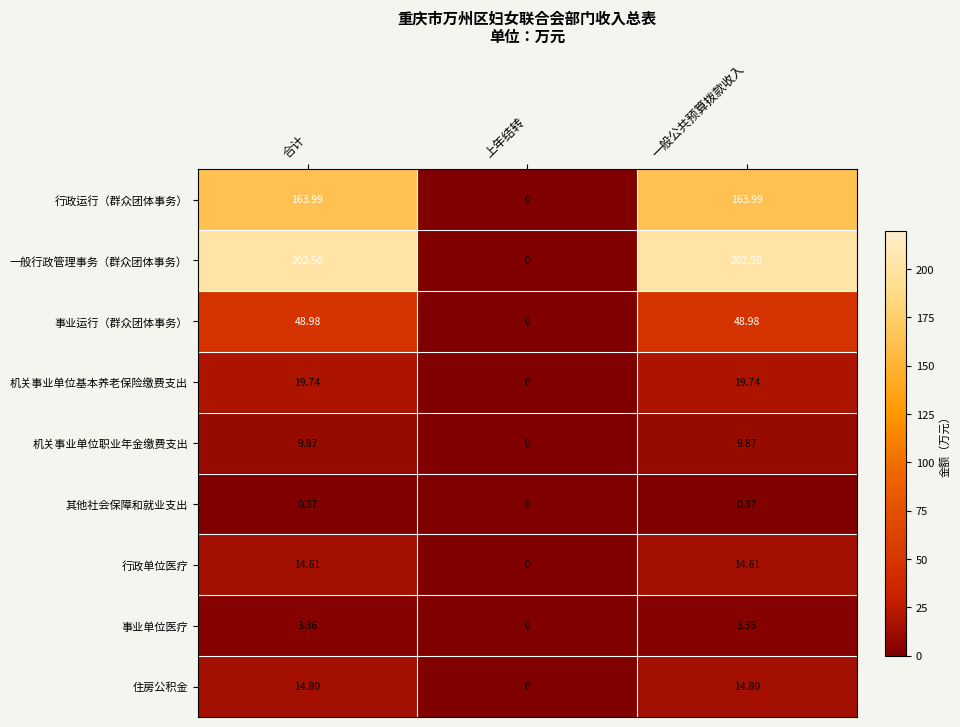

Which category has the lowest value across all series?

上年结转